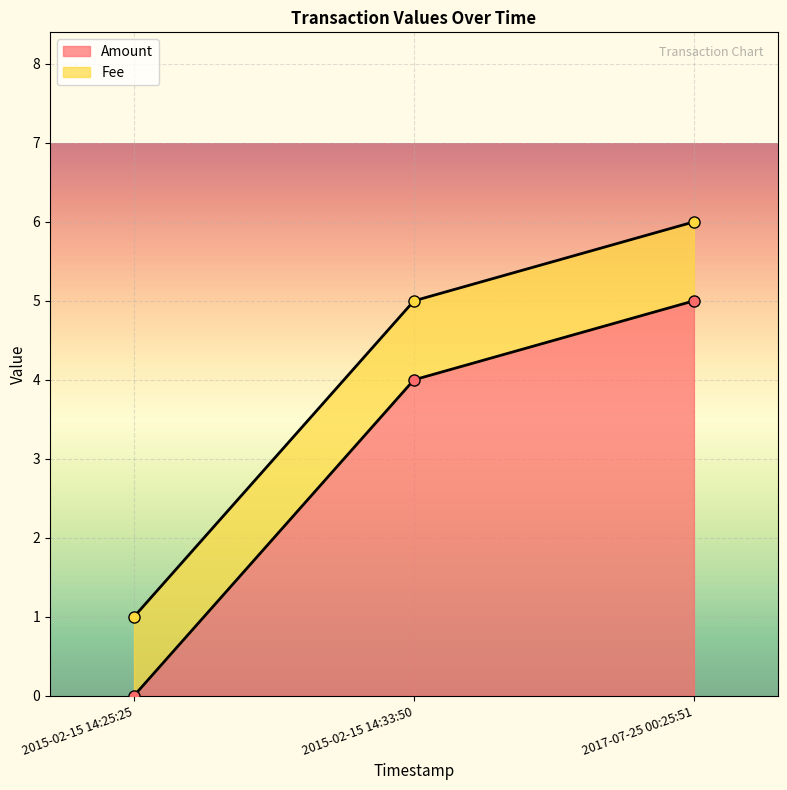

The value at 2017-07-25 00:25:51 is 5. True or false?

True